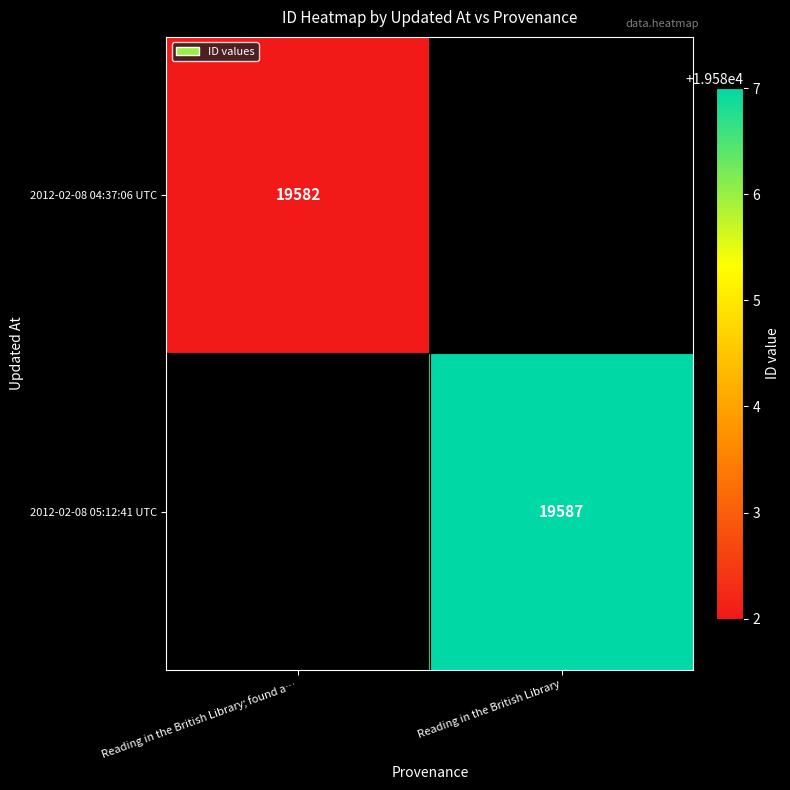

Is it true that 2012-02-08 05:12:41 UTC equals 19587 at Reading in the British Library?

True